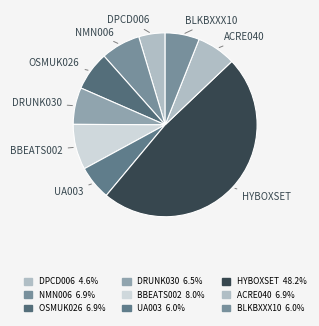

Is it true that DRUNK030 is 12% of the pie?

False